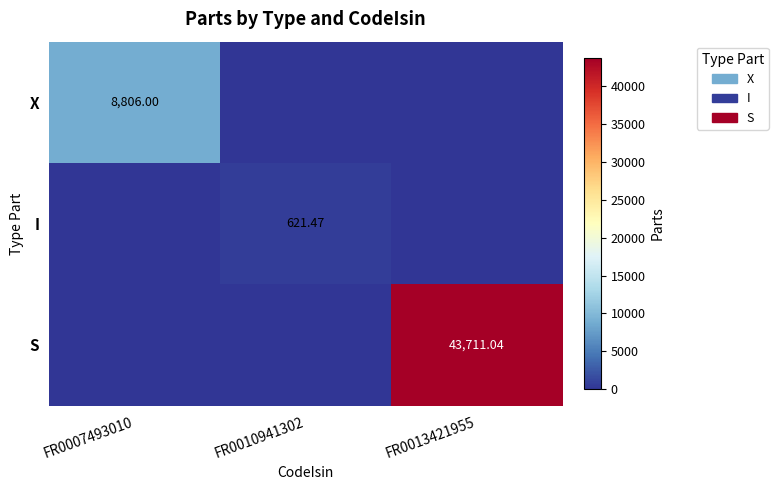

How many categories are shown in the chart?

3